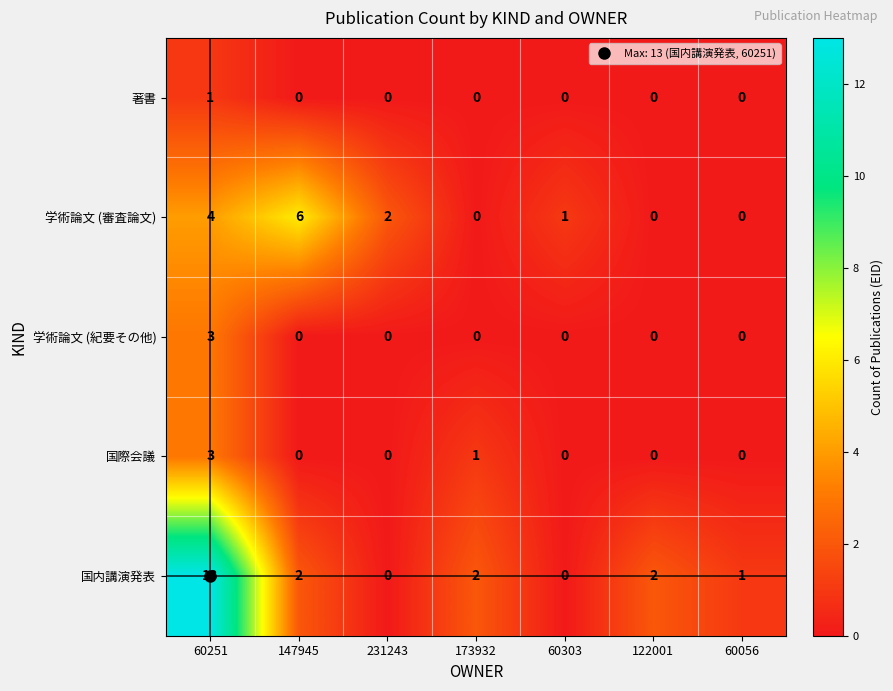

Where does the 学術論文 (審査論文) series first go above 1?

60251